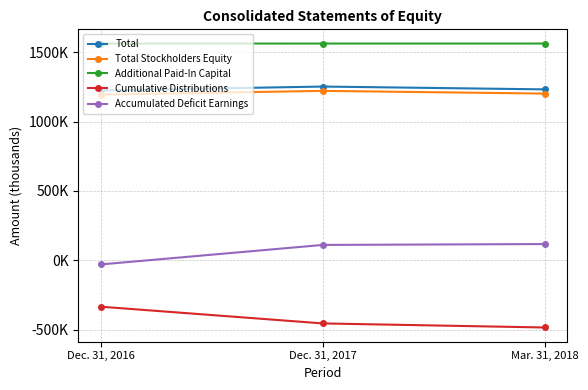

Is this an area chart (filled region under the line)?

No